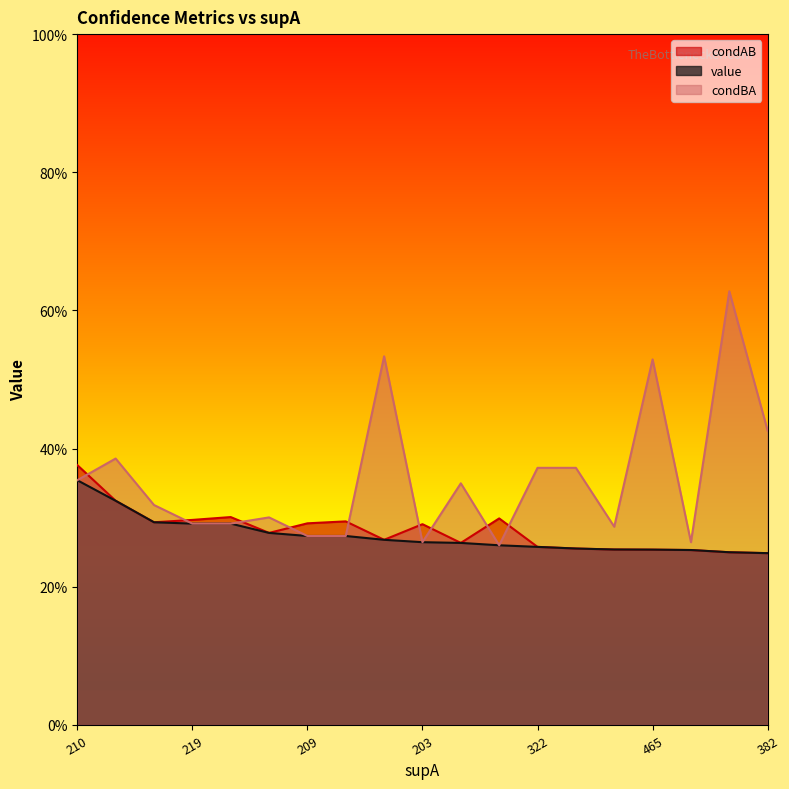

Rank the series at 233 from highest to lowest value.

condBA, condAB, value